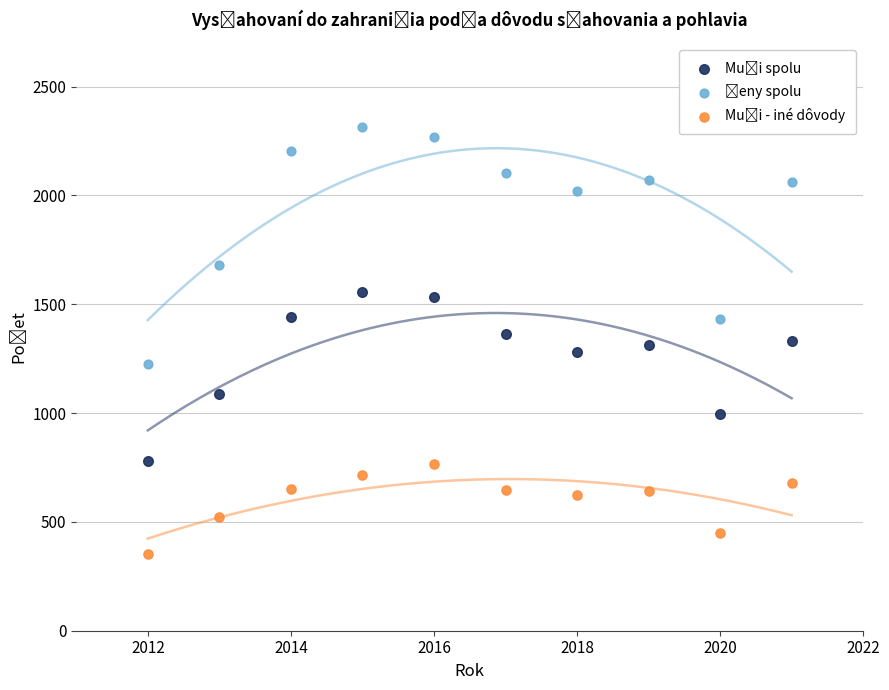

What is the X range (max minus min) for the scatter plot?

9